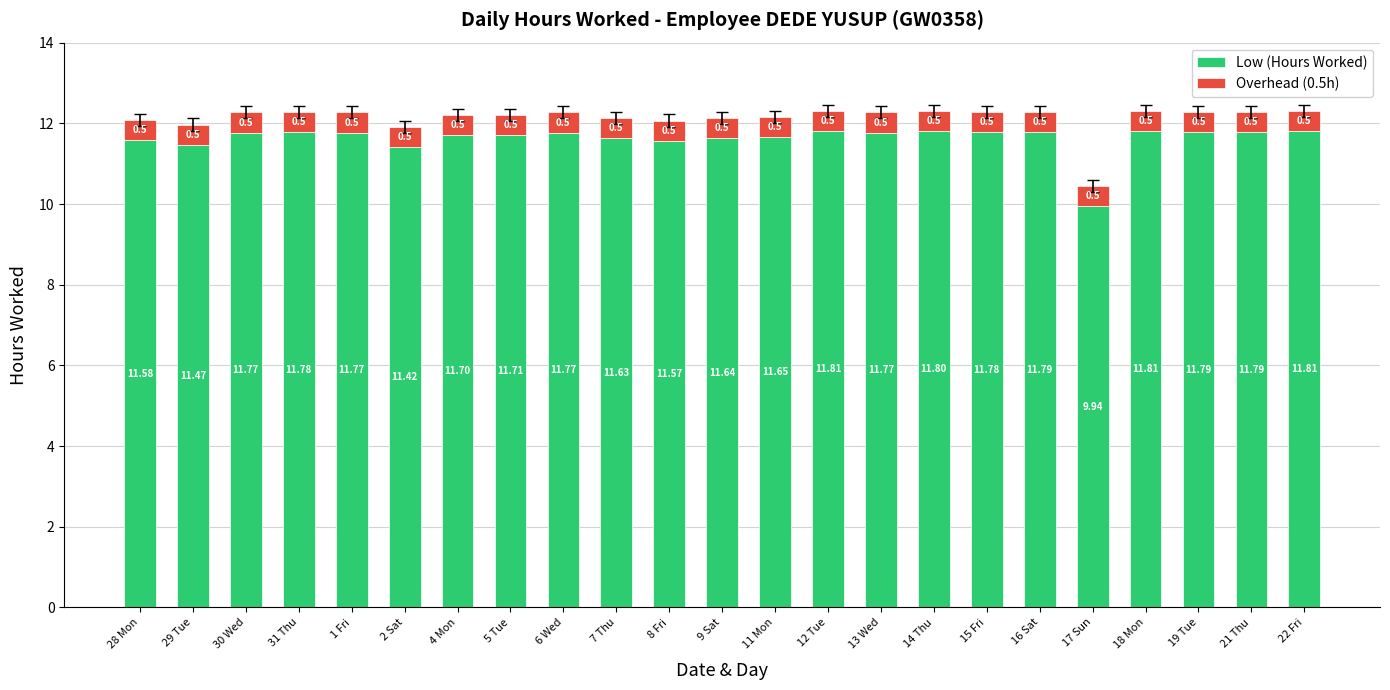

What is the total value across all series at 31 Thu?

12.3